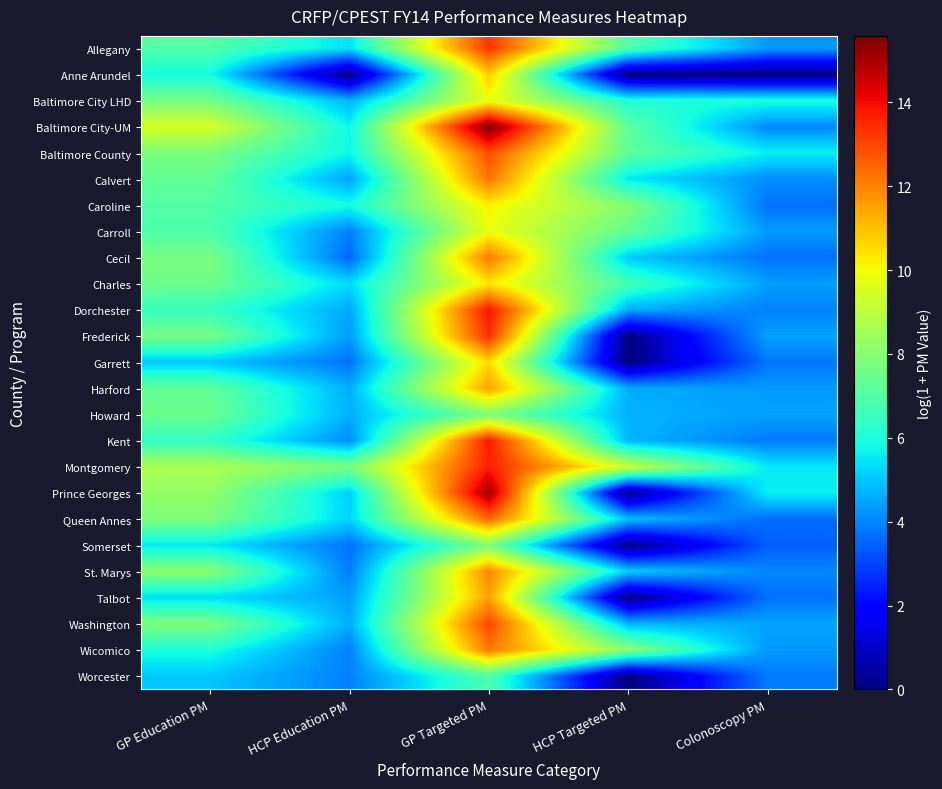

At how many categories does at least one series exceed 11?

1